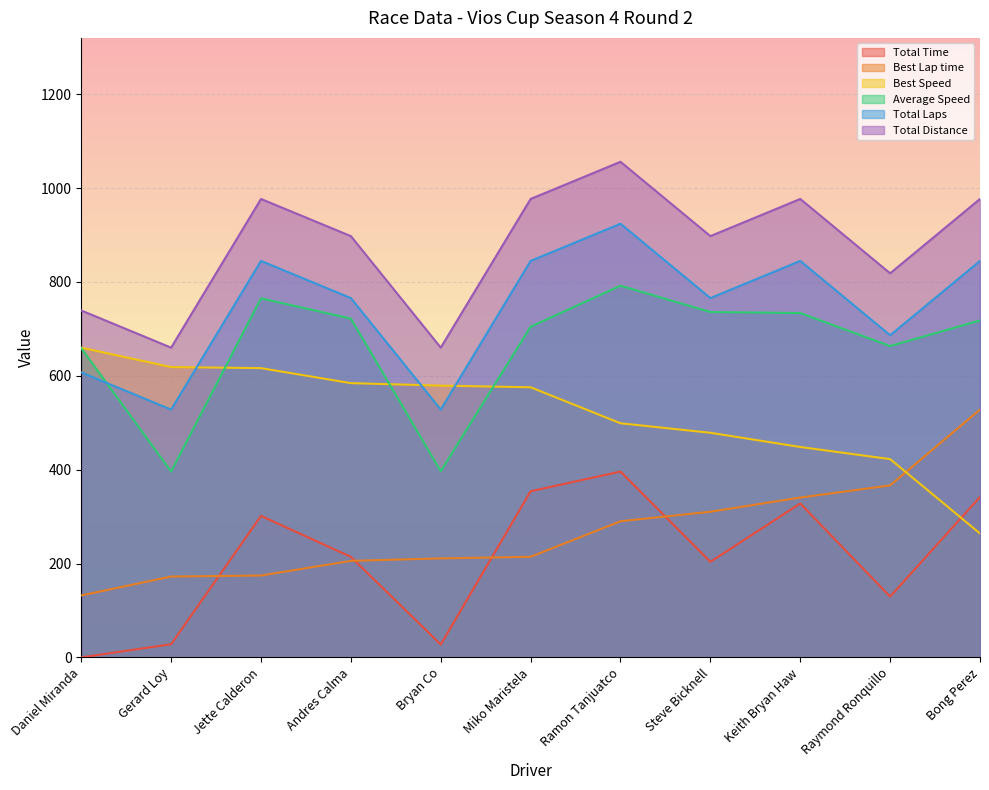

The value of Best Speed at Bong Perez is 381.5. True or false?

False